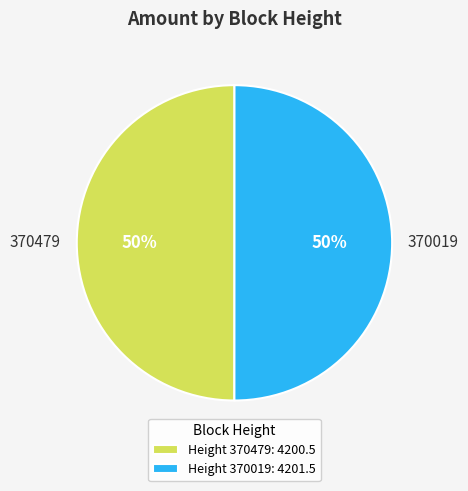

The 370479 slice represents 64% of the pie. True or false?

False